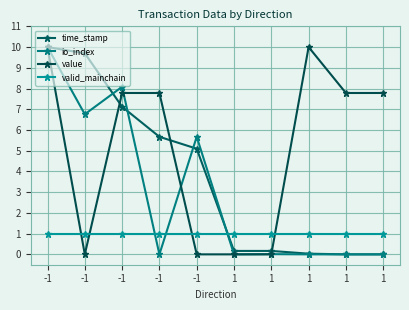

Where is time_stamp nearest to the value 5?

-1